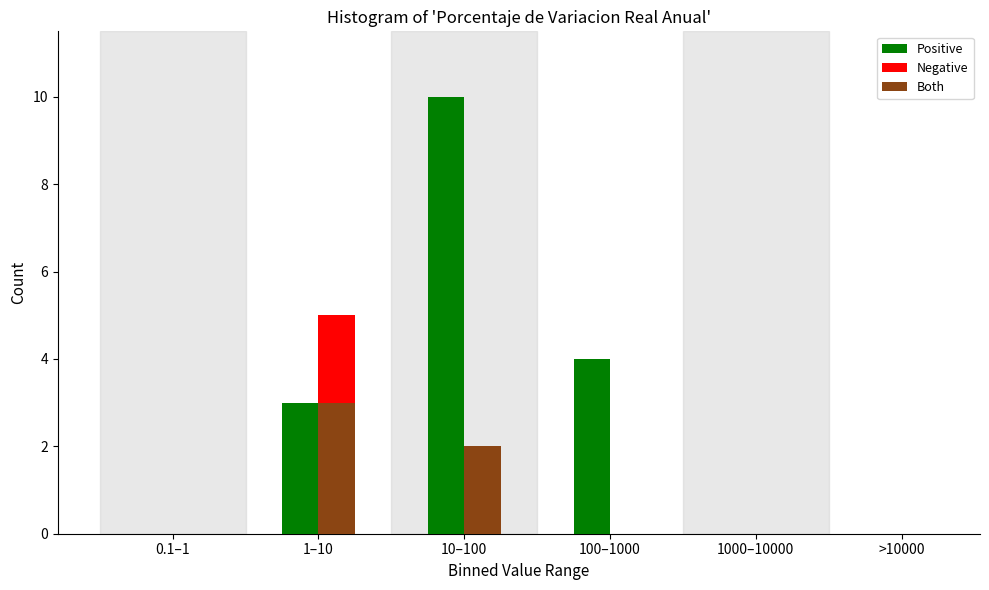

Reading left to right, extract all data points from this chart.

Positive: 0.1–1=0	1–10=3	10–100=10	100–1000=4	1000–10000=0	>10000=0
Negative: 0.1–1=0	1–10=5	10–100=2	100–1000=0	1000–10000=0	>10000=0
Both: 0.1–1=0	1–10=3	10–100=2	100–1000=0	1000–10000=0	>10000=0